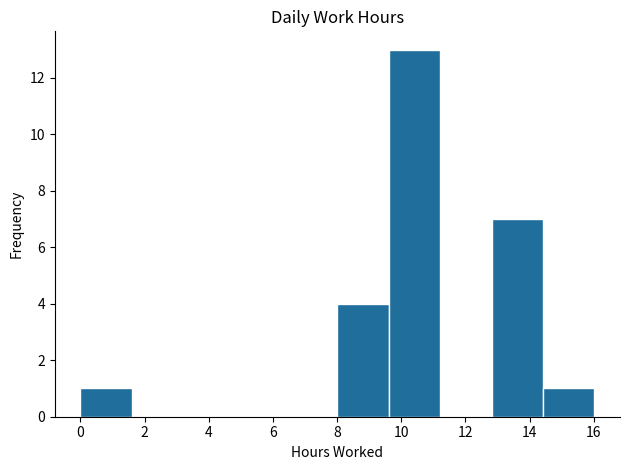

What is the height of the bar covering 8.0 to 9.6 on the x-axis? Neither the bar edges nor the heights are printed on the chart, so give them approximately, as read against the axes.

4